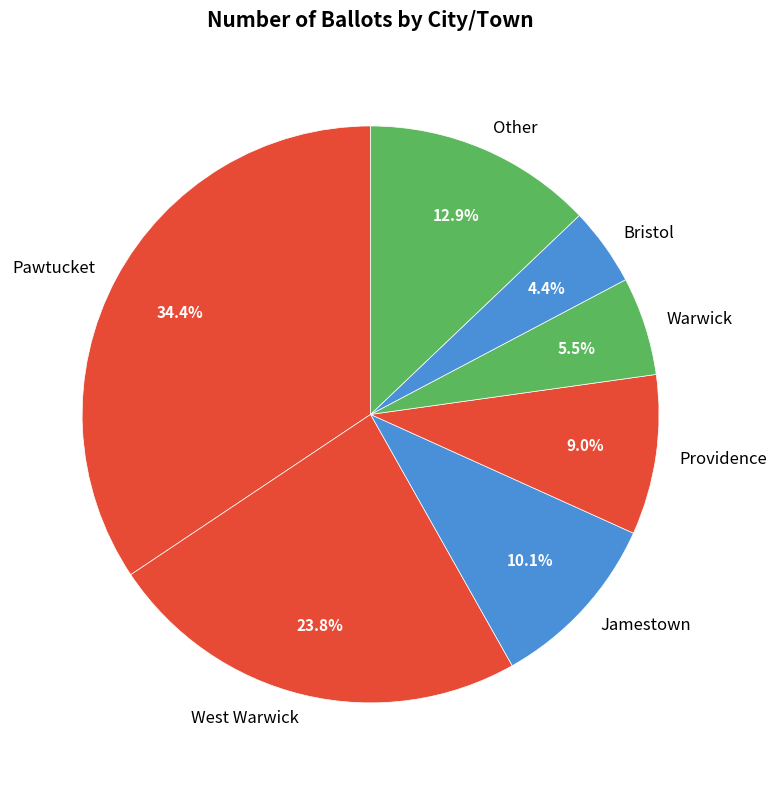

Does Other represent more than half of the total?

No